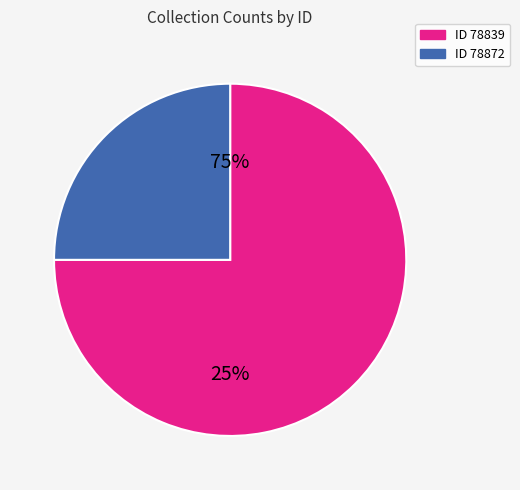

To the nearest percent, what is the average slice percentage?

50%